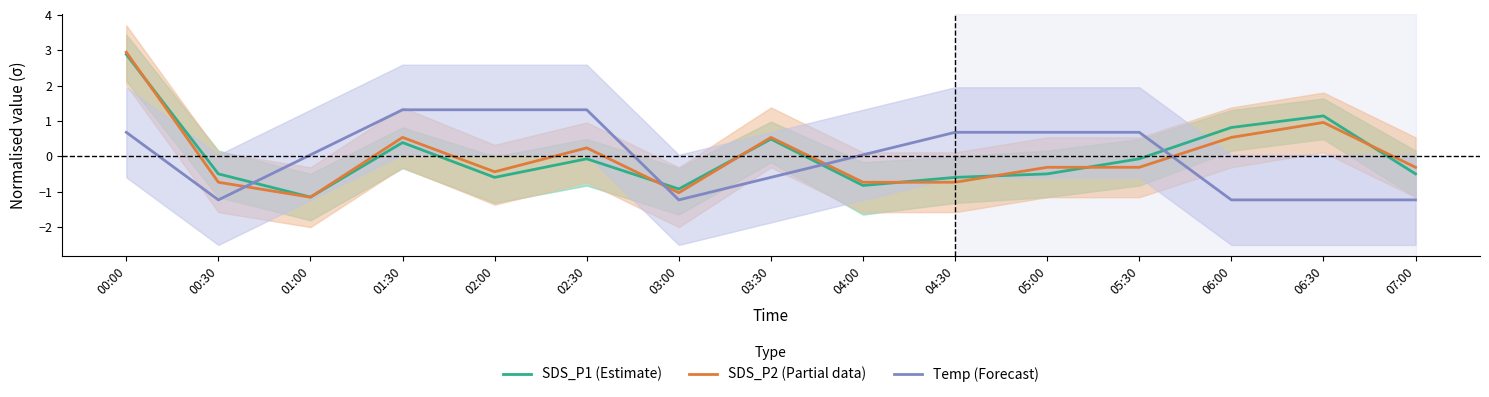

Reading left to right, extract all data points from this chart.

SDS_P1 (Estimate): 2.9	-0.5	-1.2	0.4	-0.6	-0.1	-0.9	0.5	-0.8	-0.6	-0.5	-0.1	0.8	1.1	-0.5
SDS_P2 (Partial data): 2.9	-0.7	-1.2	0.5	-0.4	0.2	-1.0	0.5	-0.7	-0.7	-0.3	-0.3	0.5	1.0	-0.3
Temp (Forecast): 0.7	-1.2	0.0	1.3	1.3	1.3	-1.2	-0.6	0.0	0.7	0.7	0.7	-1.2	-1.2	-1.2